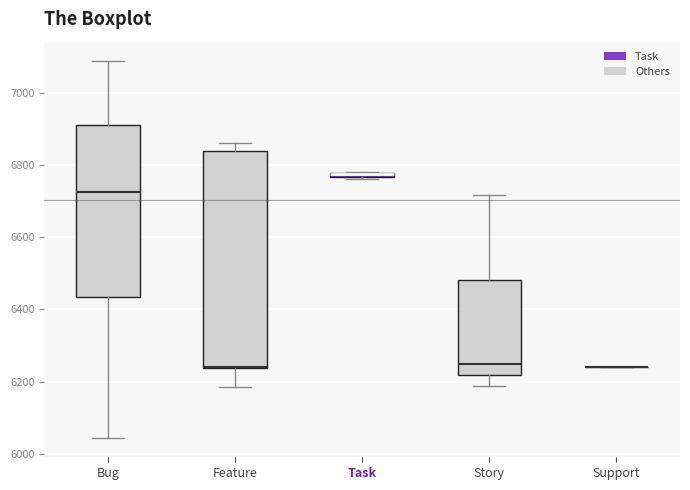

Where is the lower edge of the box for Task on the y-axis? The values are not printed on the chart, so give them approximately, as read against the axis.

6760